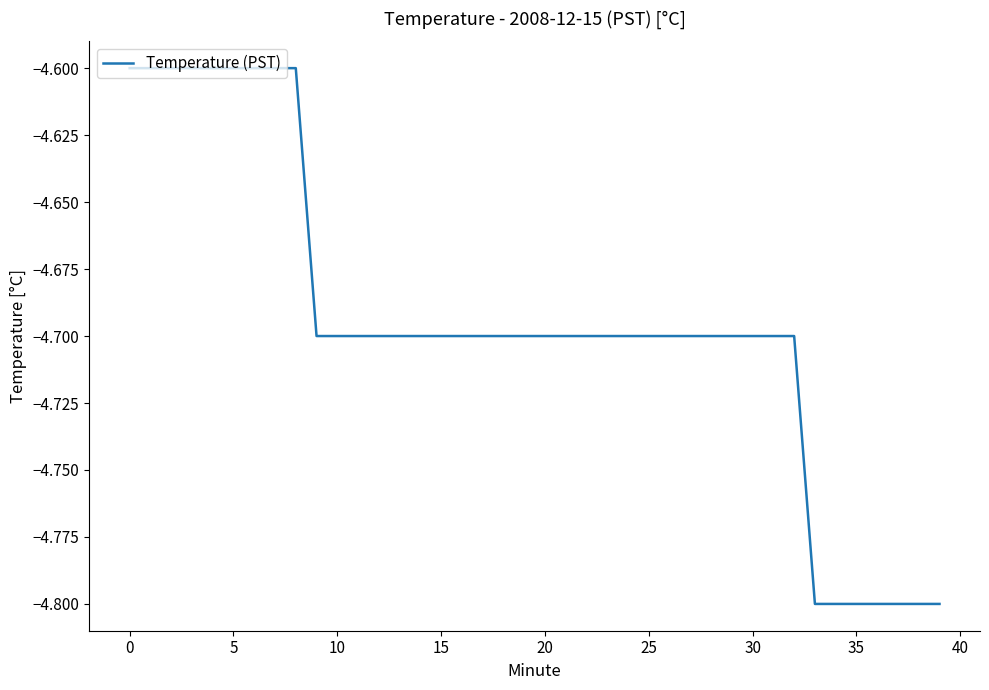

What is the sum of all values?

-187.8